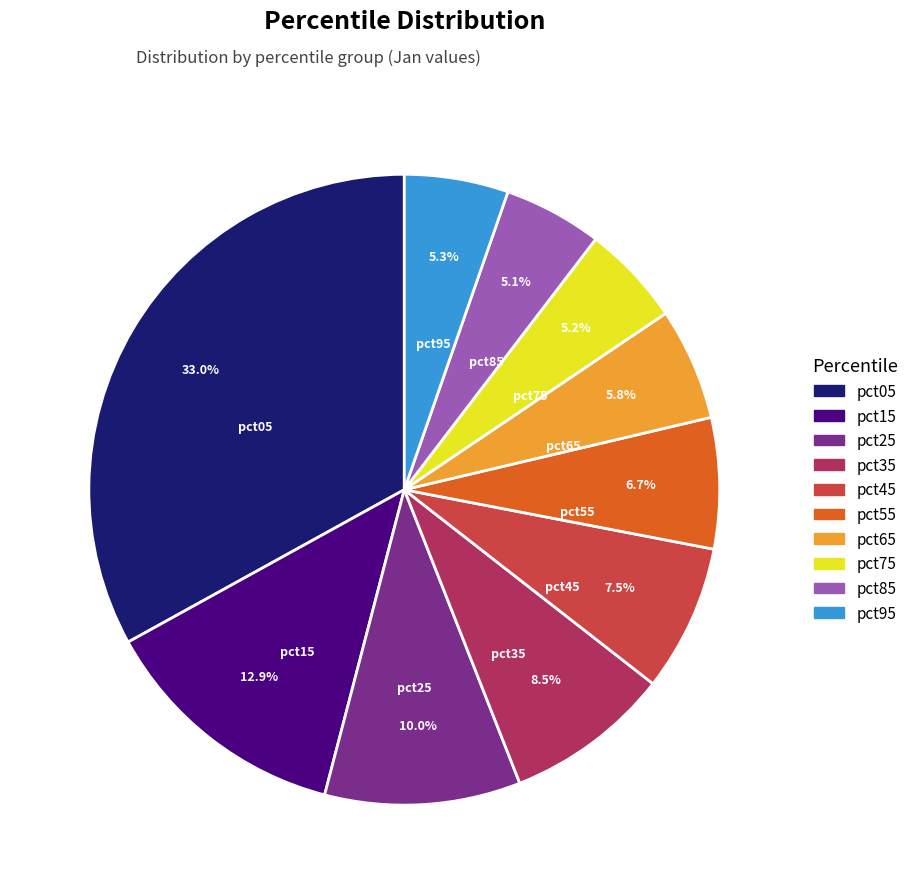

What percentage do pct35 and pct45 together represent?

16.0%